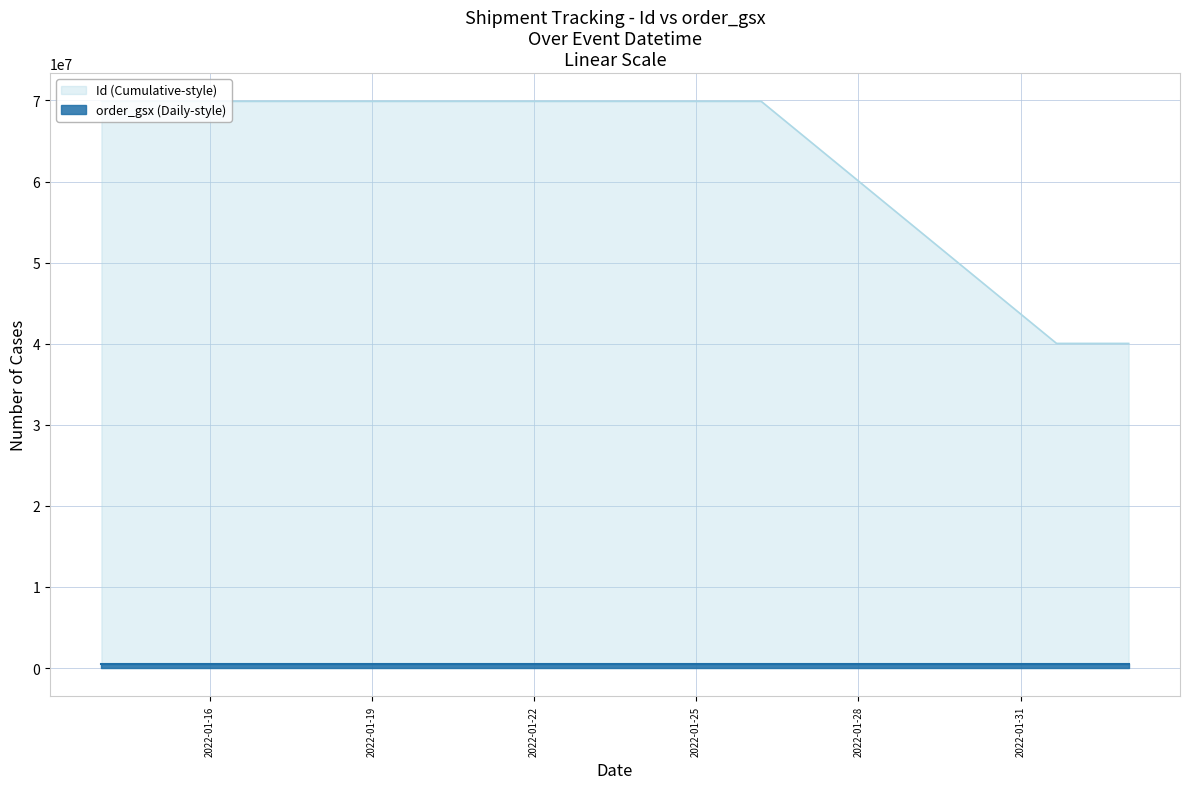

Which series has the widest spread of values?

Id (Cumulative-style)